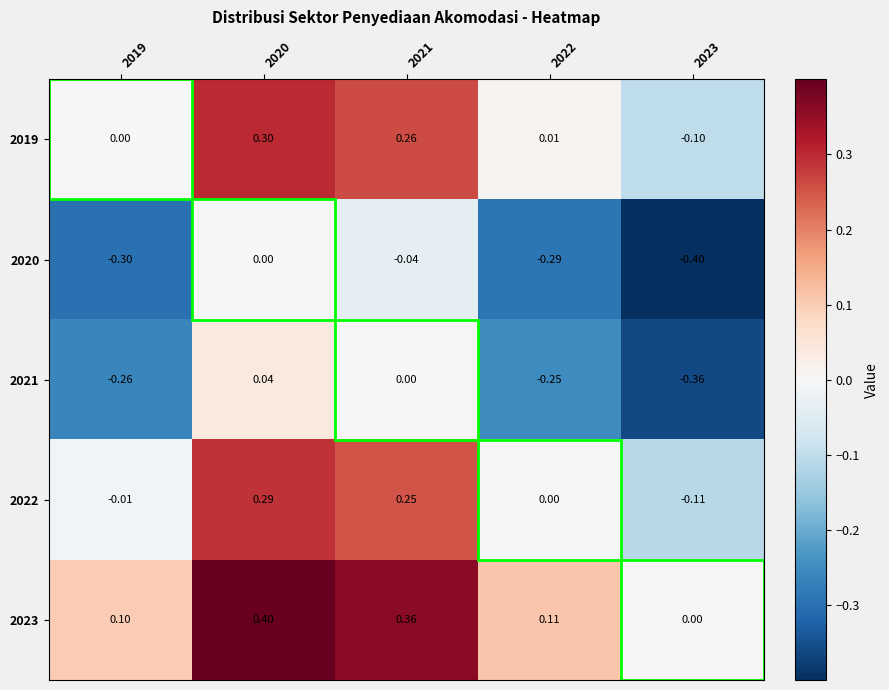

How many values in 2019 are below zero?

1